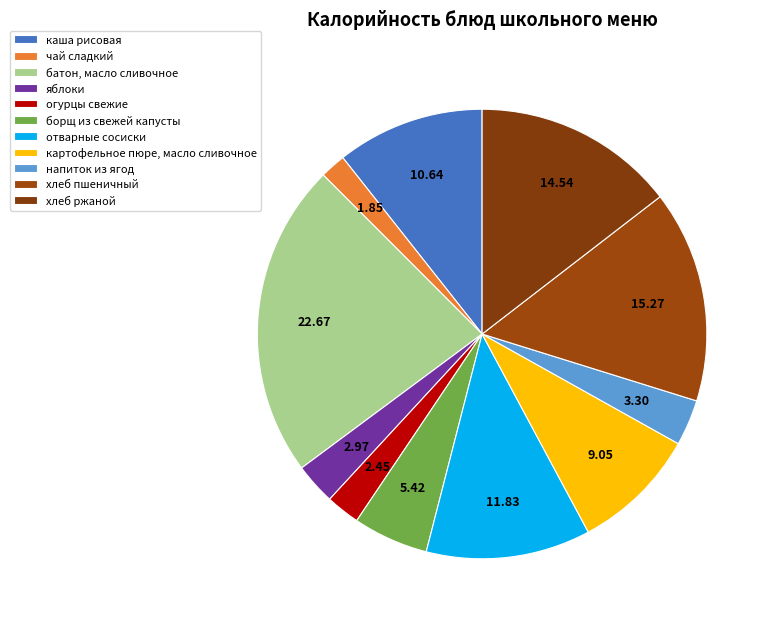

Is it true that хлеб ржаной is 7% of the pie?

False